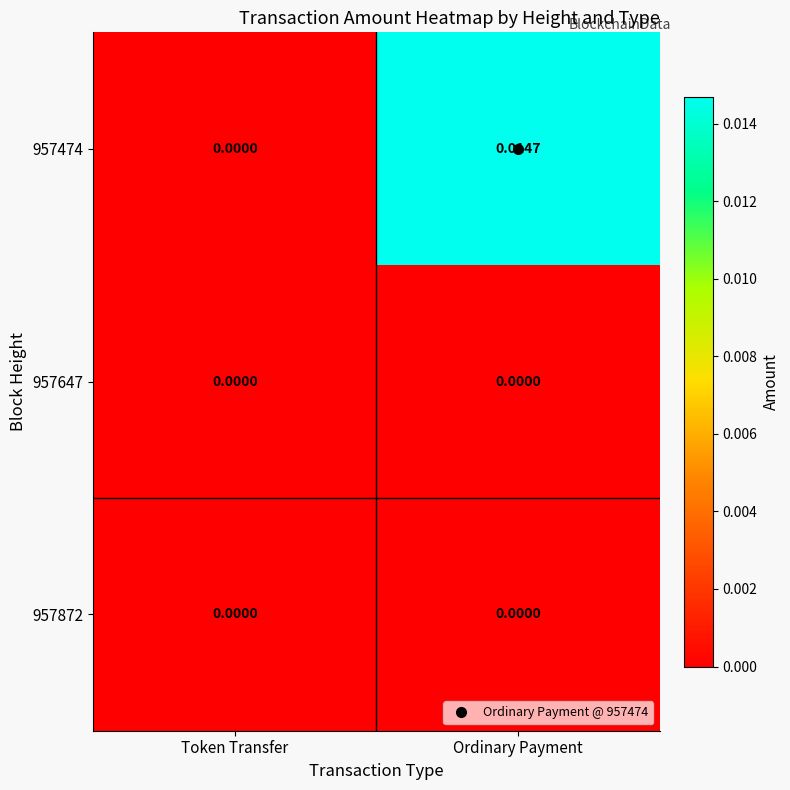

At which category is the sum across all series the highest?

Ordinary Payment